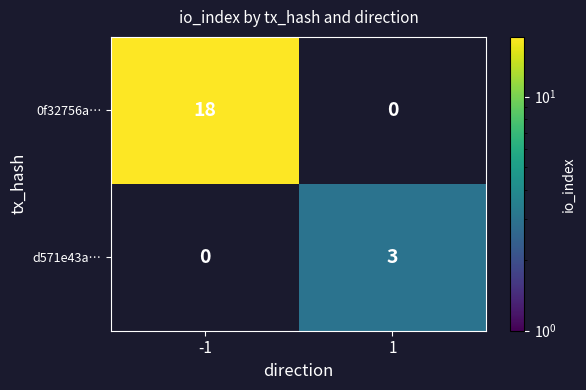

At which category is the sum across all series the highest?

-1